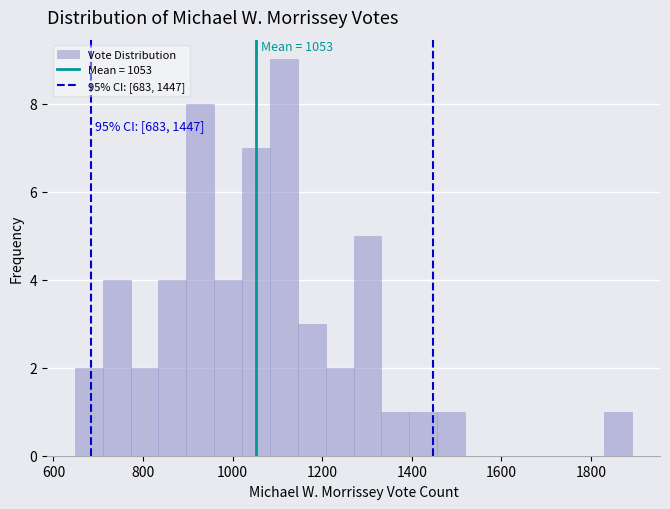

Read against the x-axis, roughly where is the centre of the tallest bar?

1120